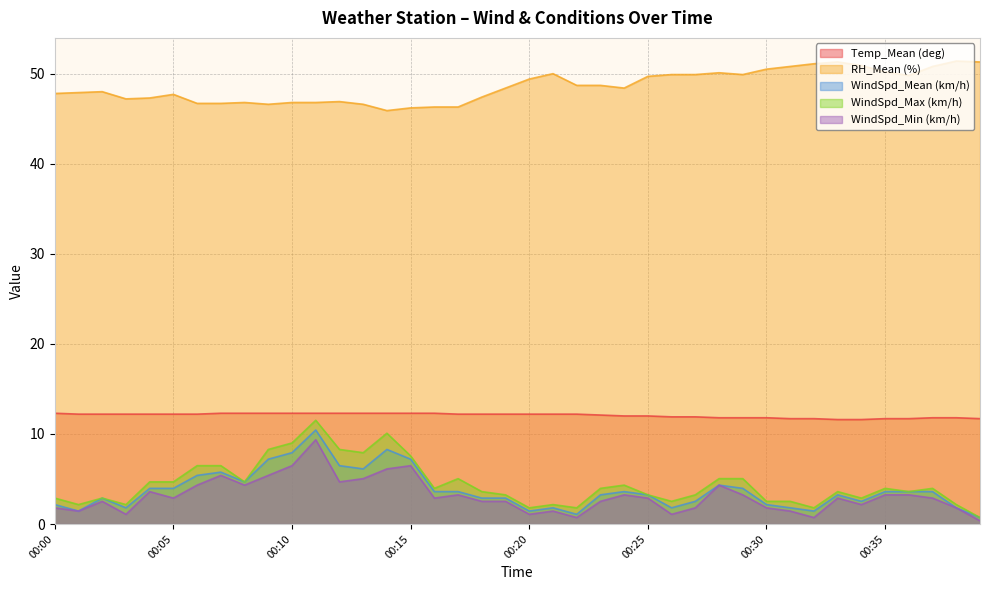

Read the WindSpd_Mean (km/h) value at 00:06.

5.4